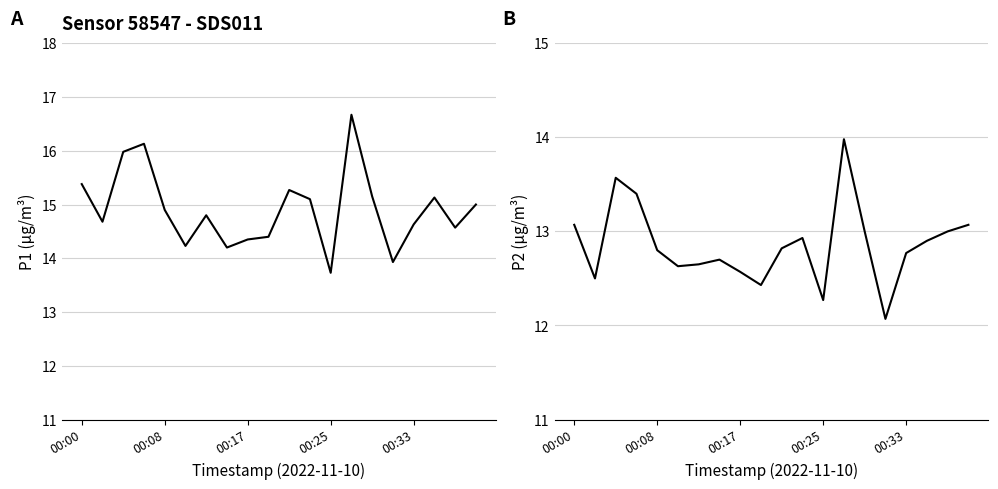

True or false: P1 has a value of 14.2 at 5.

True